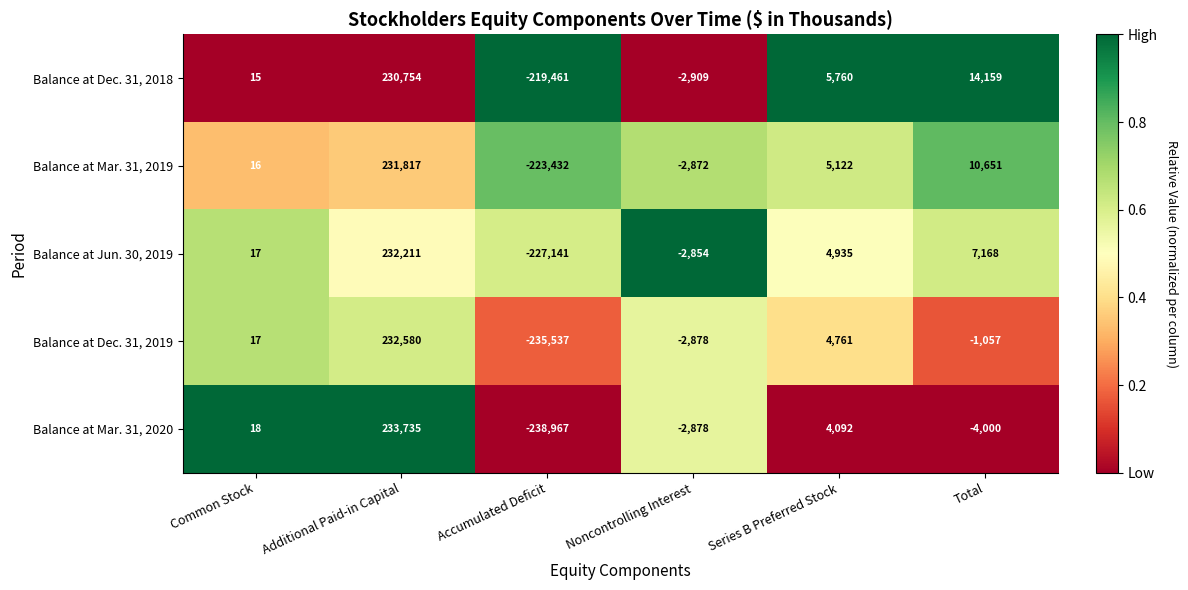

Which series has the largest range (max minus min)?

Balance at Mar. 31, 2020